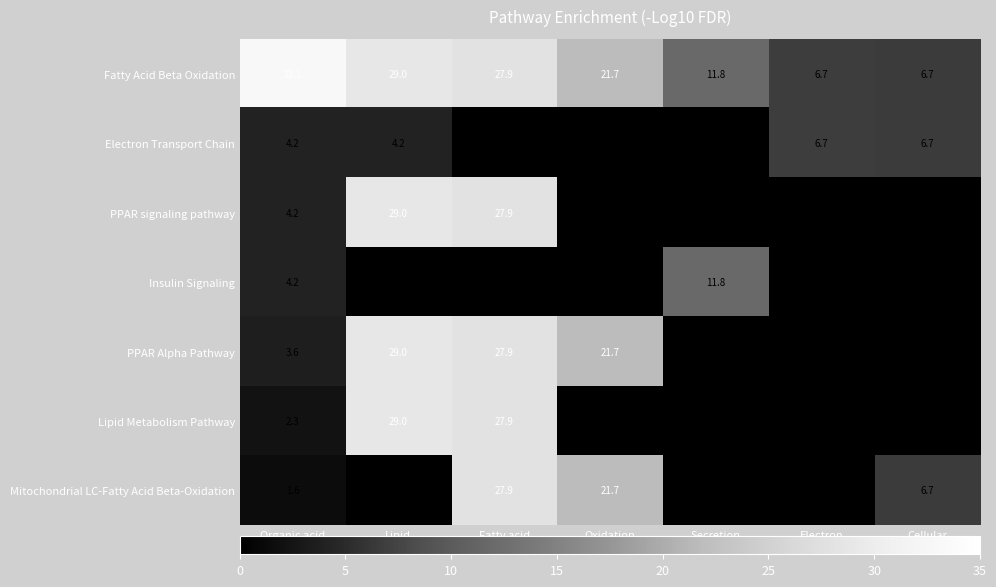

What is the total value across all series at Oxidation
reduction process?

65.2